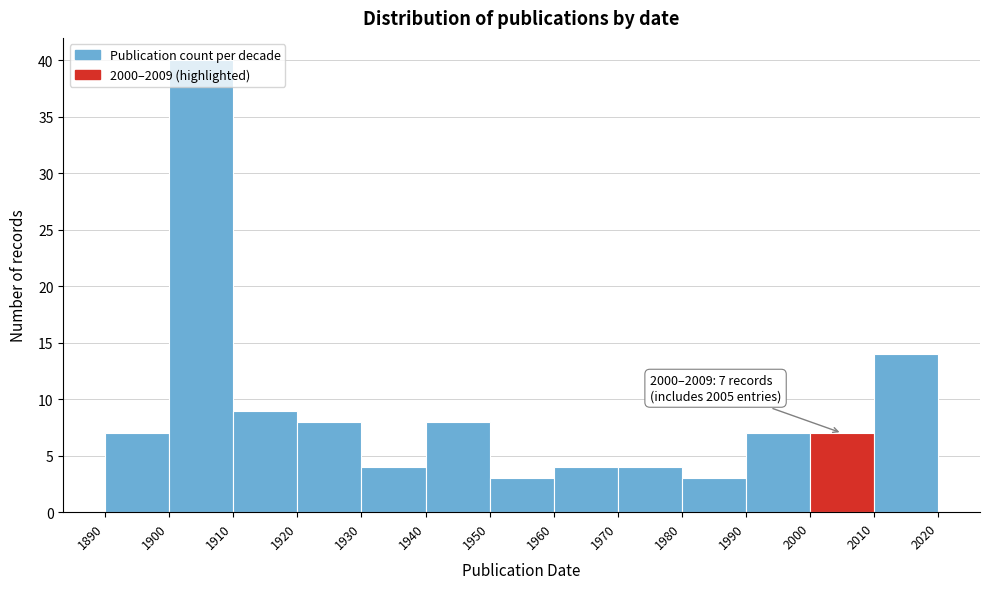

Which range on the x-axis has the tallest bar?

1900 to 1910